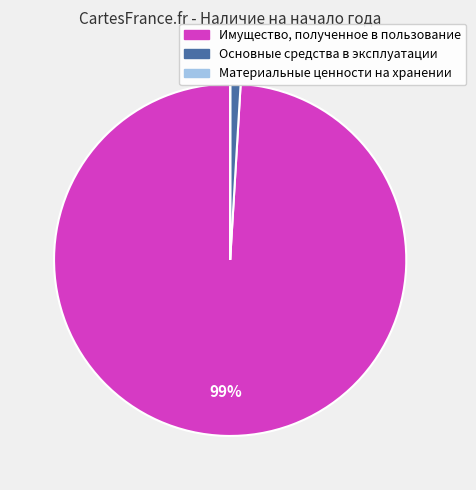

To the nearest percent, what is the difference between the largest and smallest slice percentages?

99%